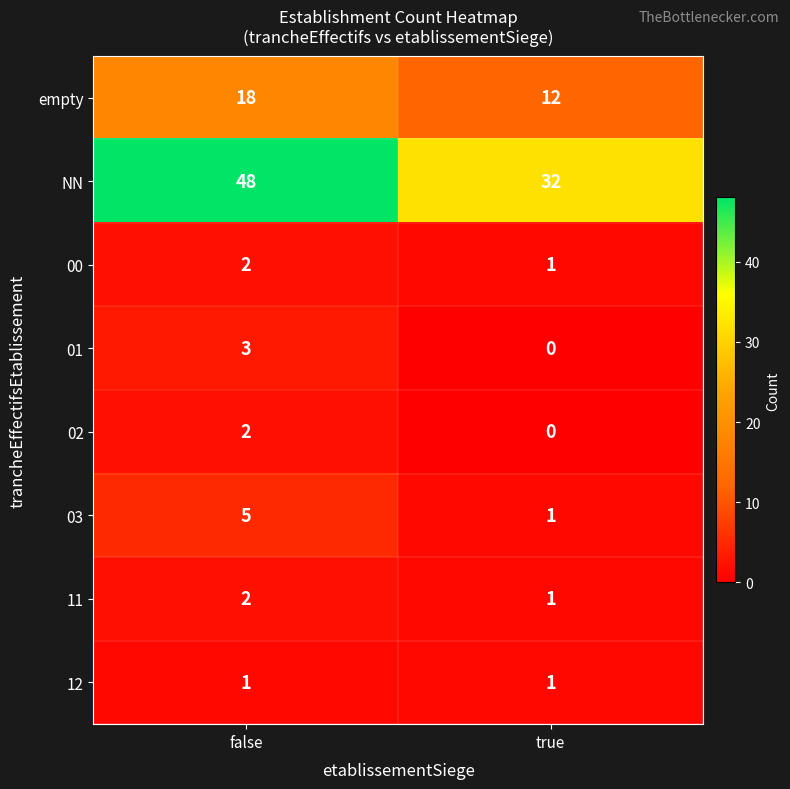

Reading right to left, extract all data points from this chart.

empty: true=12	false=18
NN: true=32	false=48
00: true=1	false=2
01: true=0	false=3
02: true=0	false=2
03: true=1	false=5
11: true=1	false=2
12: true=1	false=1